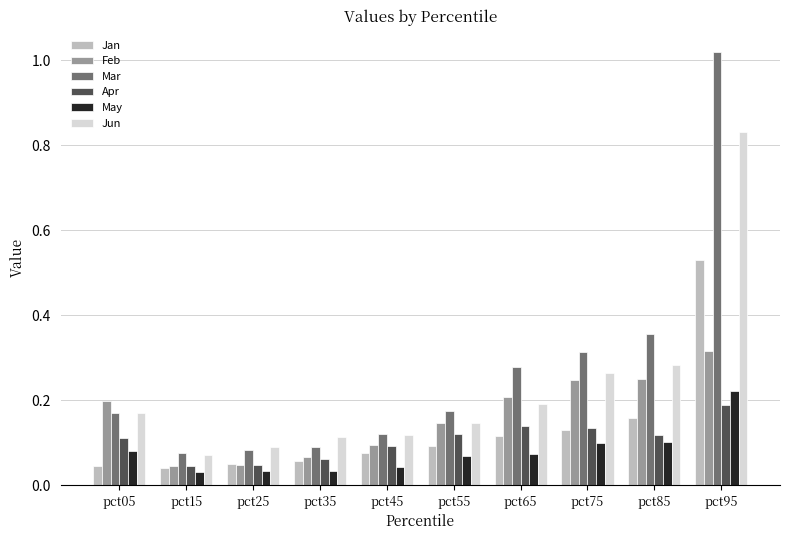

Count the Apr values in the range 0 to 1.

10